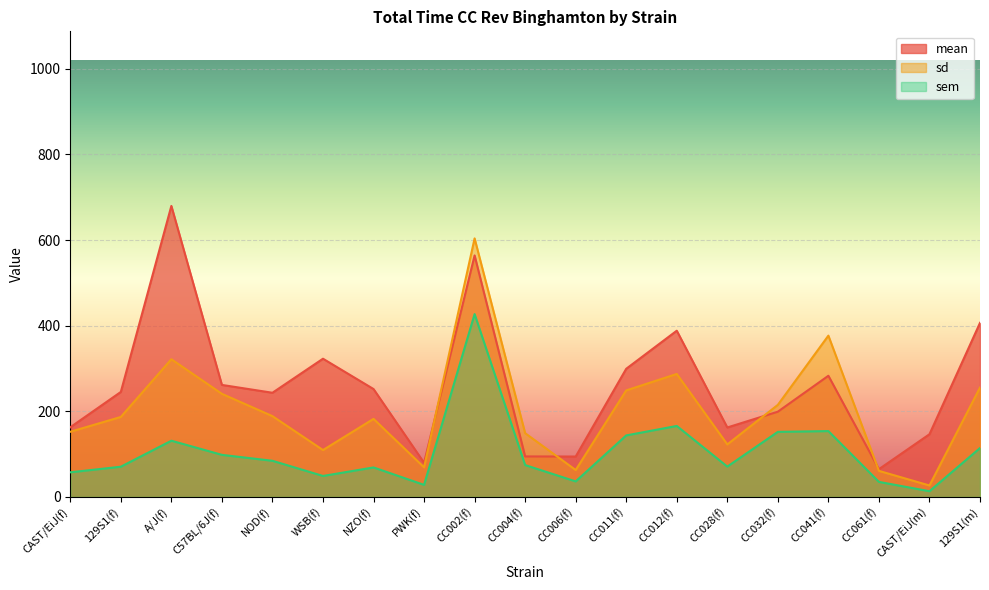

What is the sum of the sd values at NOD(f) and CC002(f)?

792.5